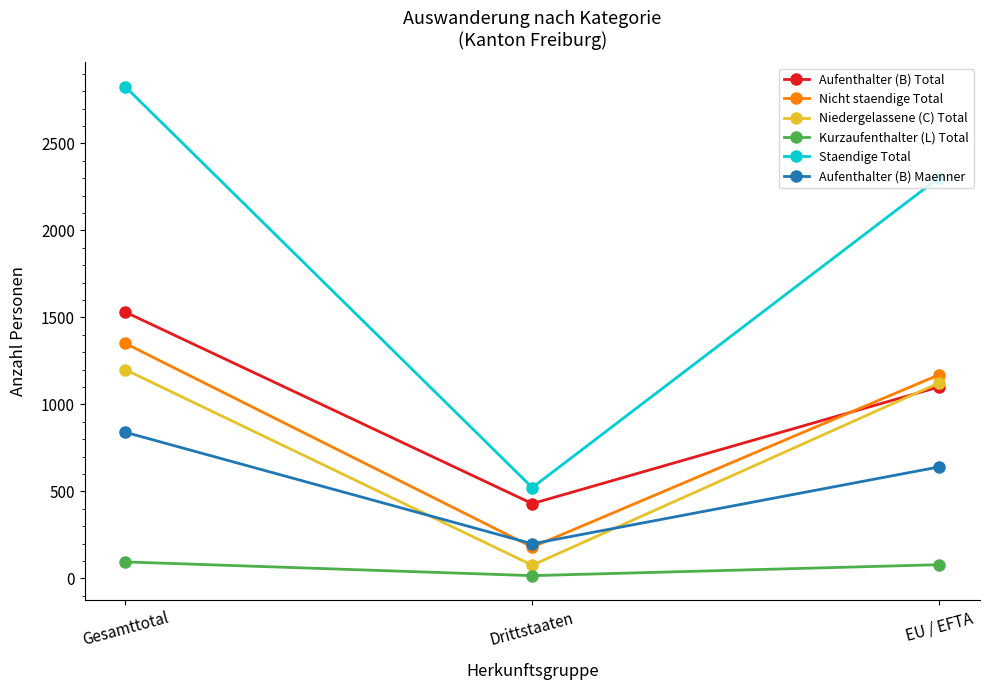

At how many categories does at least one series exceed 2373?

1